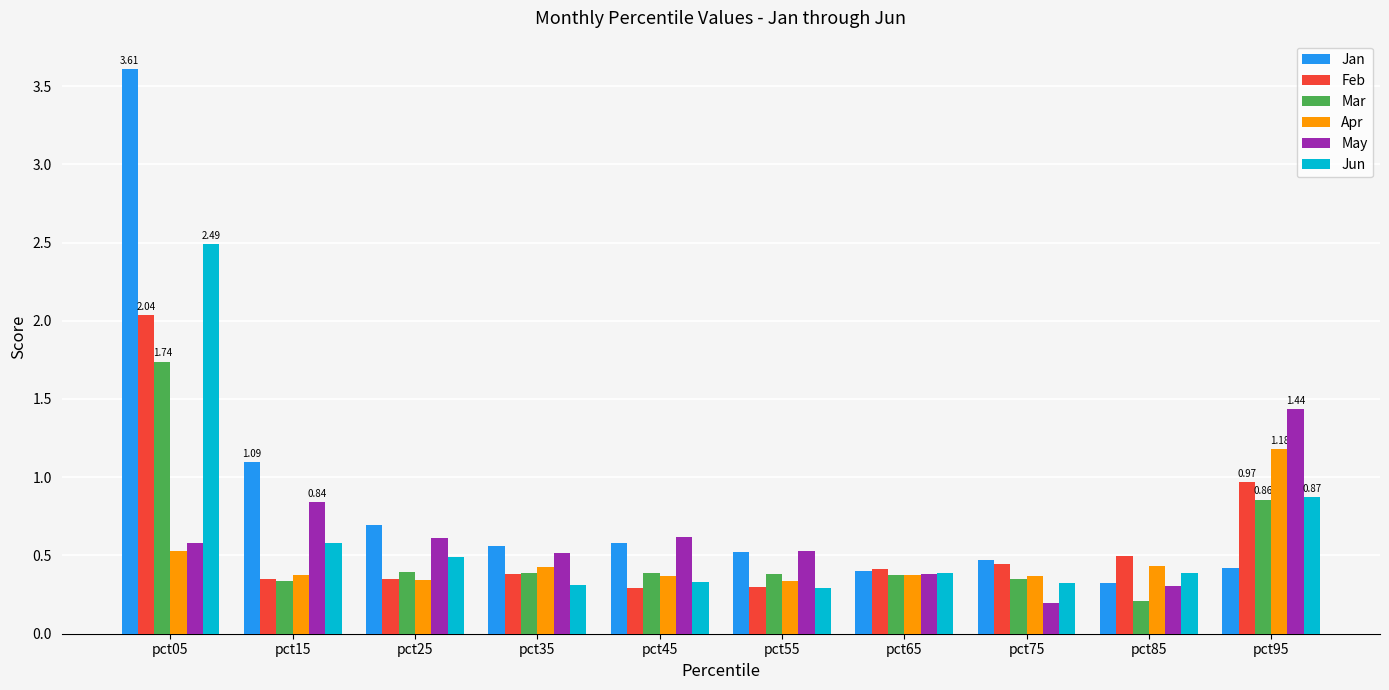

Which series has the largest total across all categories?

Jan